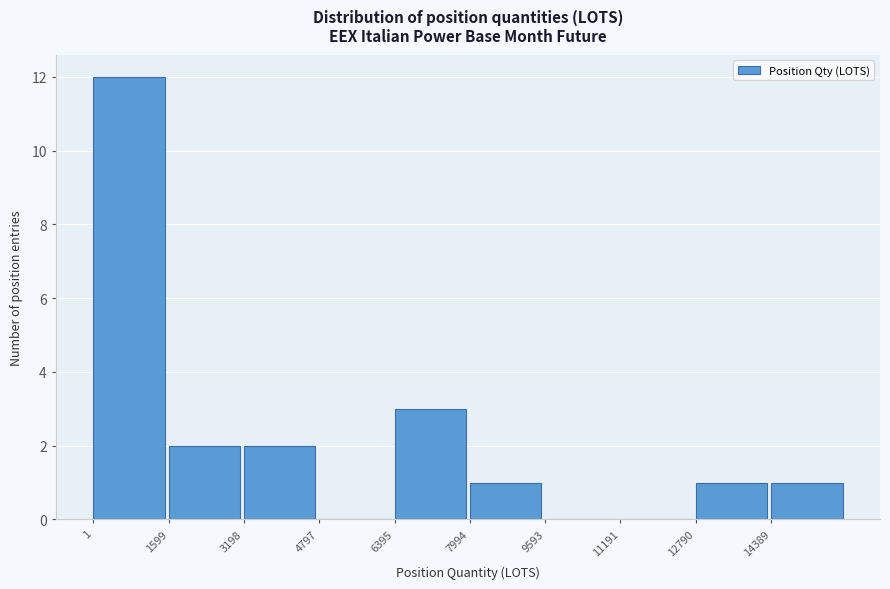

Reading left to right, transcribe this chart: for each bar, give the range it covers on the x-axis and its height. Neither the bar edges nor the heights are printed on the chart, so give them approximately, as read against the axes.

0 to 1600: 12
1600 to 3200: 2
3200 to 4800: 2
4800 to 6400: 0
6400 to 8000: 3
8000 to 9600: 1
9600 to 11200: 0
11200 to 12800: 0
12800 to 14400: 1
14400 to 16000: 1